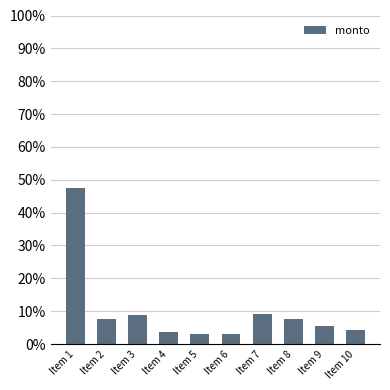

Count the number of values greater than 7.

5